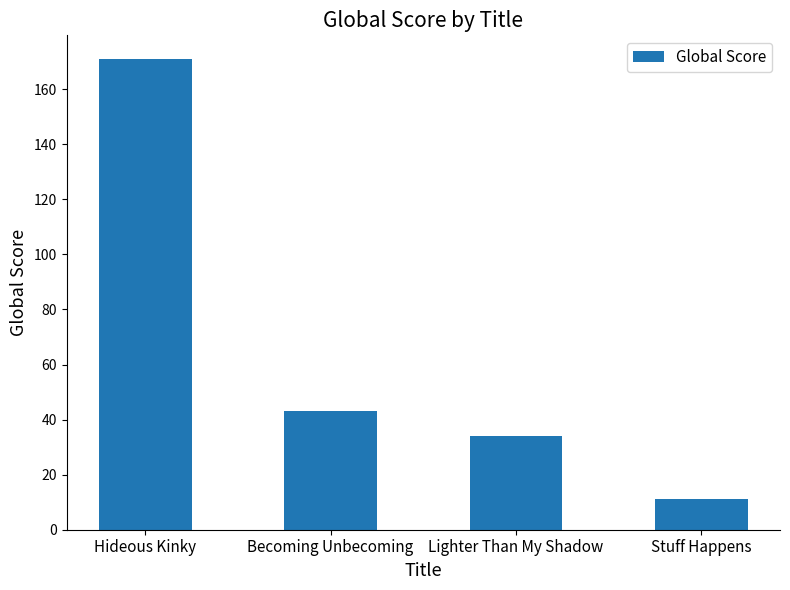

How many data points does each series have?

4